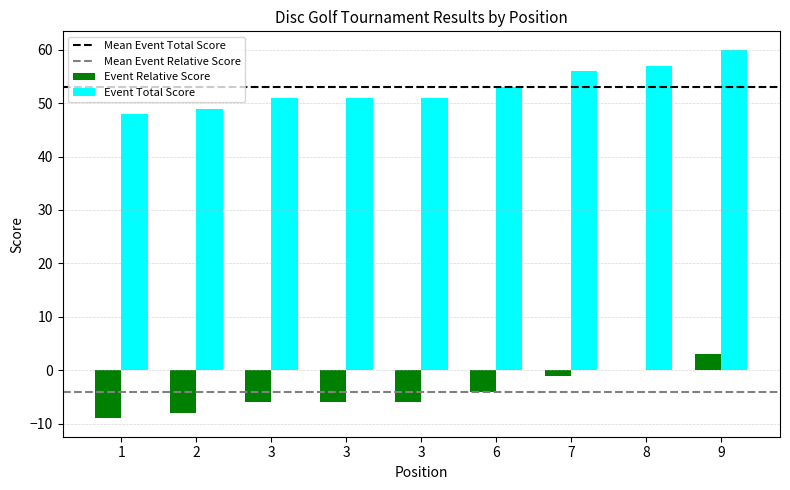

What is the total value across all series at 3?

45